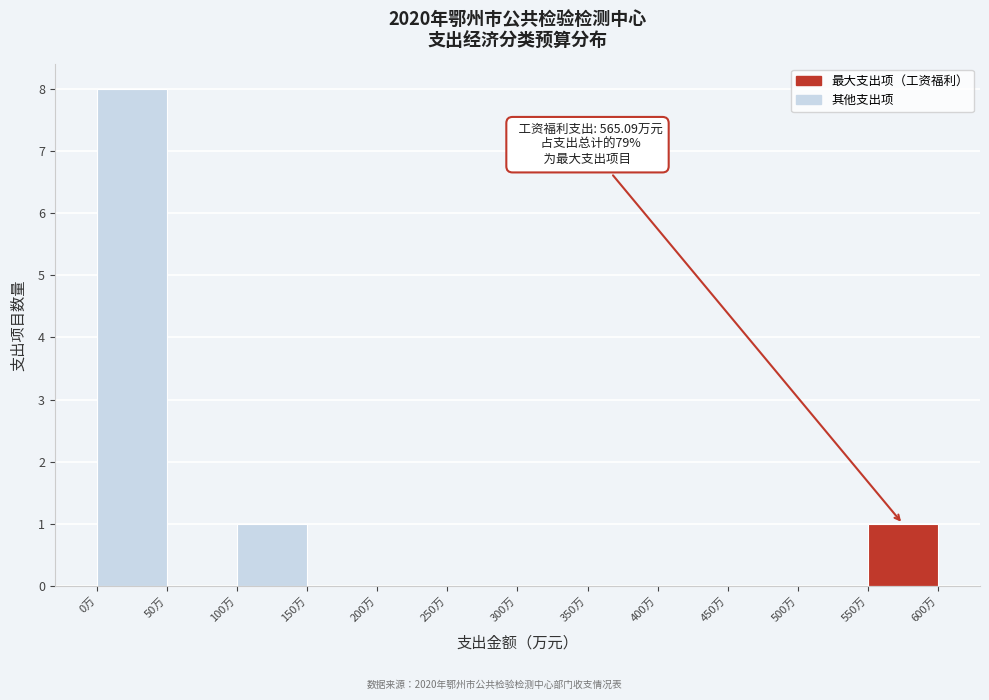

Which range on the x-axis has the tallest bar?

0 to 50